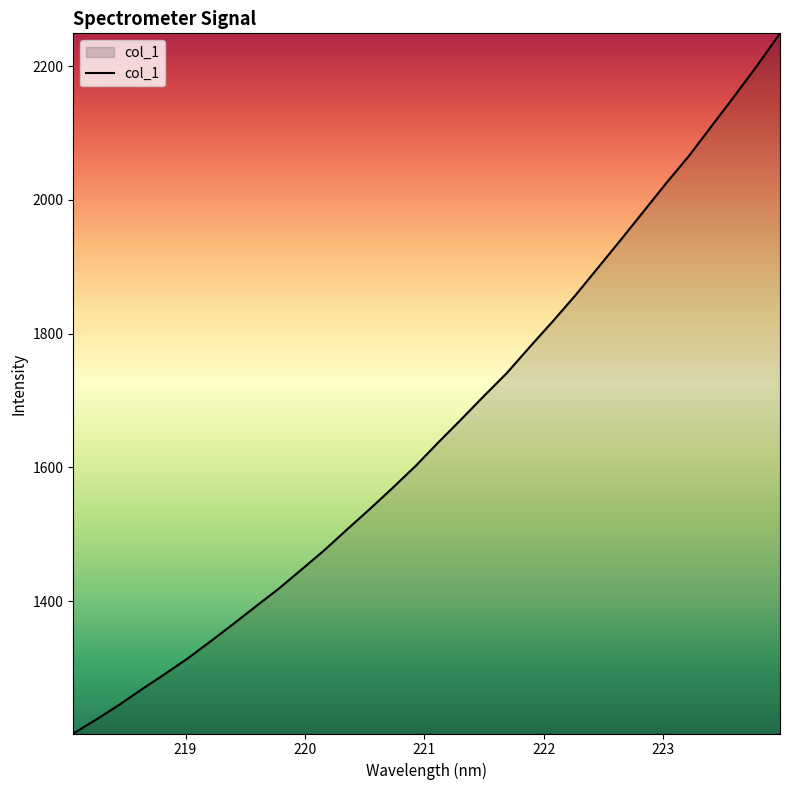

How many values are below 1637?

16